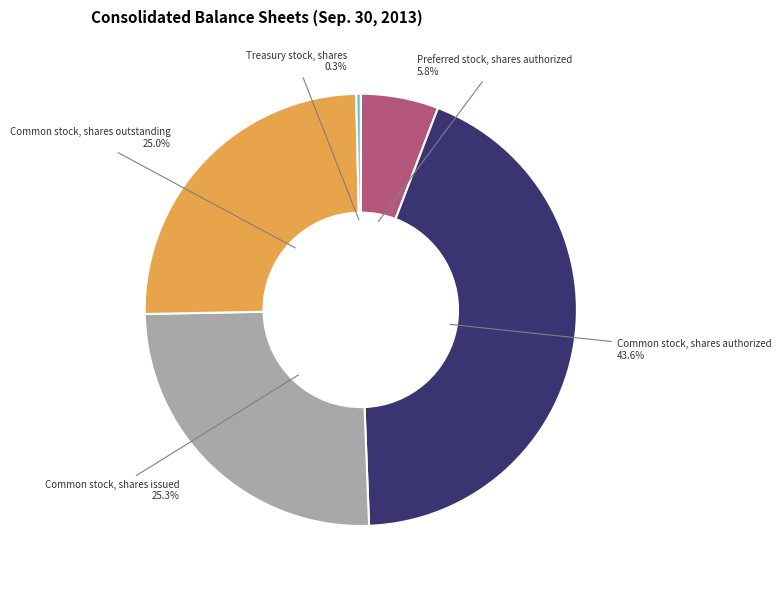

How many slices are in this pie chart?

5